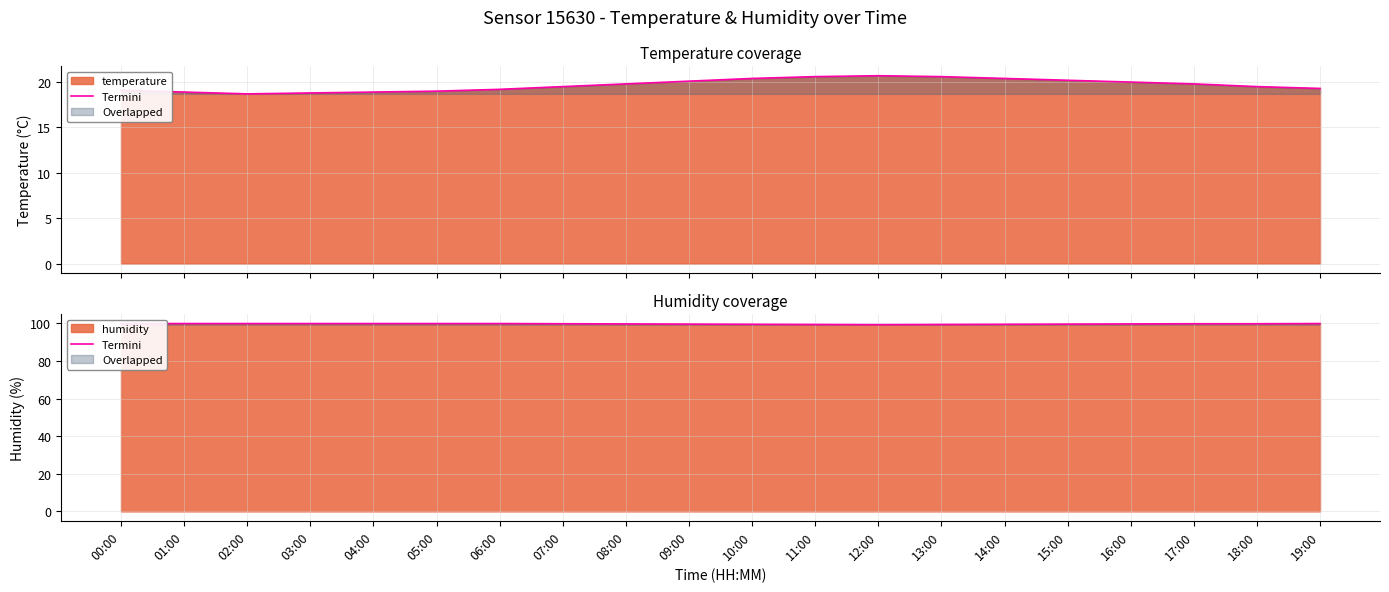

Between 16:00 and 03:00, which is larger?

03:00